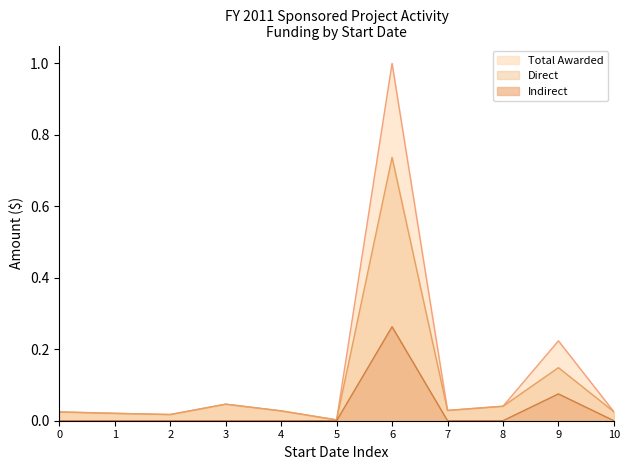

Reading left to right, what are all the values shown in this chart?

Direct: 0.0	0.0	0.0	0.0	0.0	0.0	0.7	0.0	0.0	0.1	0.0
Indirect: 0.0	0.0	0.0	0.0	0.0	0.0	0.3	0.0	0.0	0.1	0.0
Total Awarded: 0.0	0.0	0.0	0.0	0.0	0.0	1.0	0.0	0.0	0.2	0.0